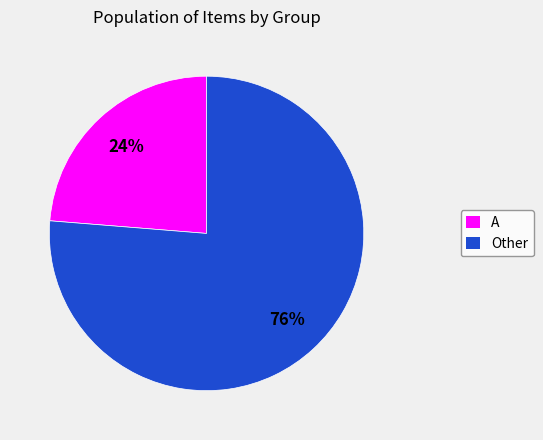

Which slice represents more than half of the pie?

Other